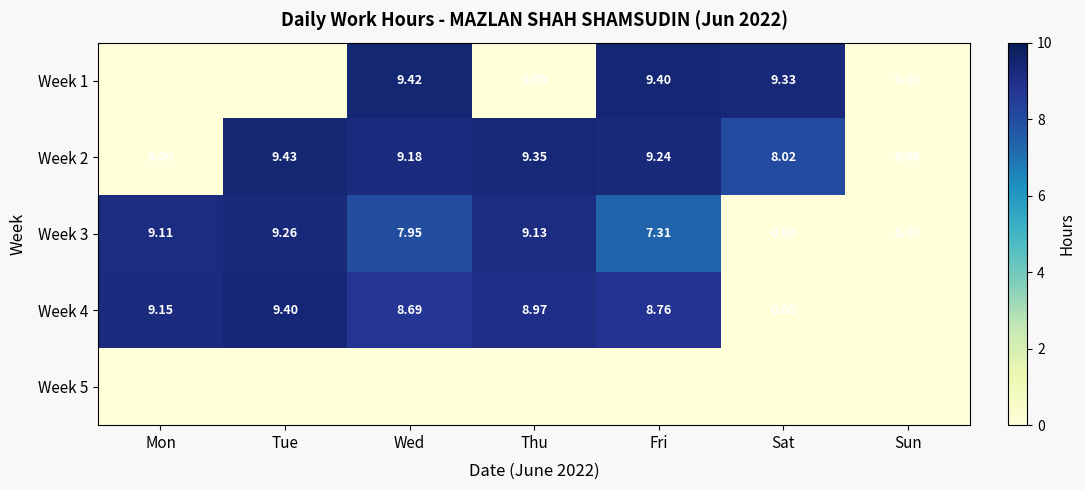

At how many categories does at least one series exceed 3?

6